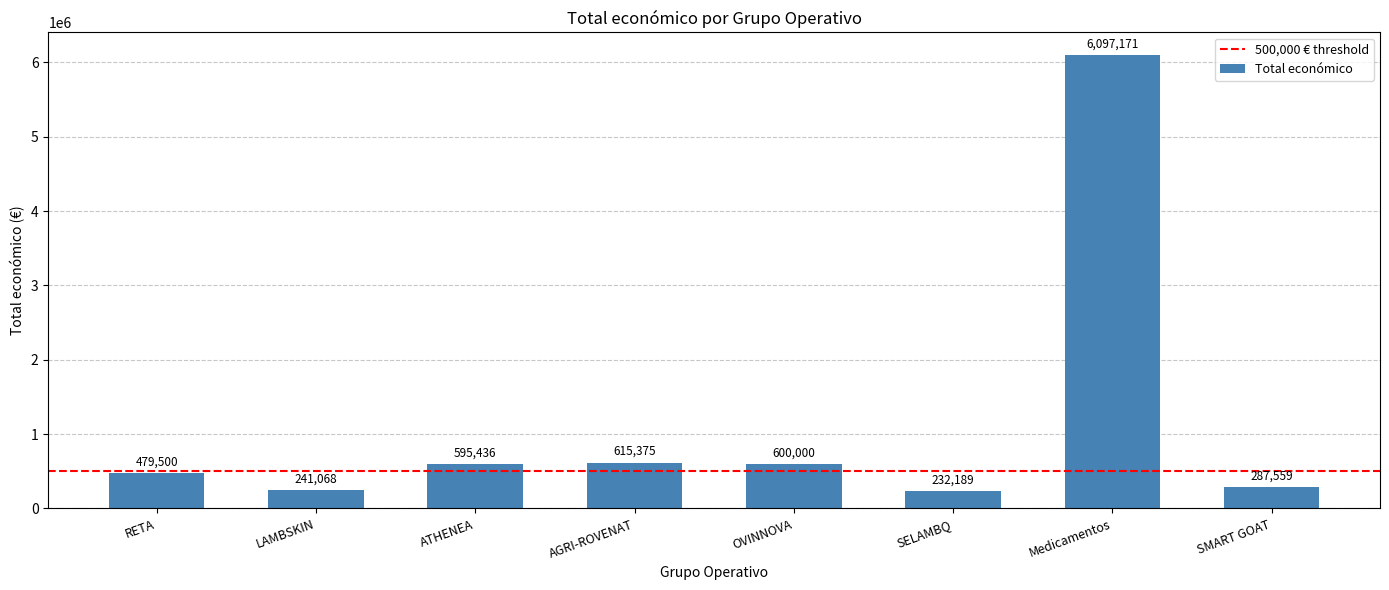

Reading right to left, list all the values displayed in this chart.

SMART GOAT=287559	Medicamentos=6097171	SELAMBQ=232189	OVINNOVA=600000	AGRI-ROVENAT=615375	ATHENEA=595436	LAMBSKIN=241068	RETA=479500